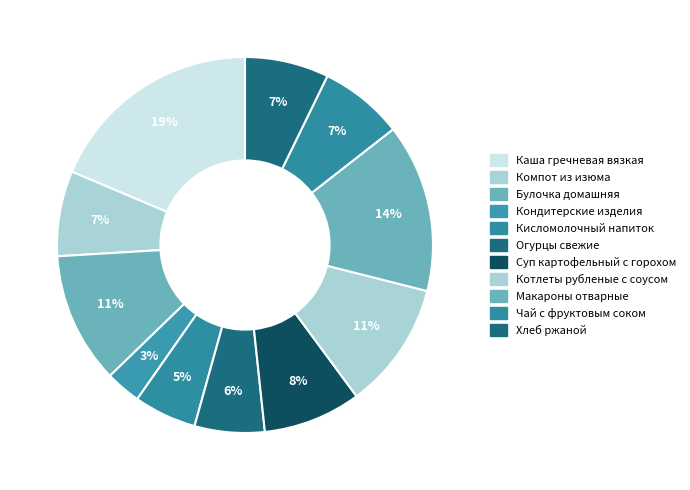

What is the ratio of the value at Котлеты рубленые с соусом to the value at Компот из изюма?

1.5